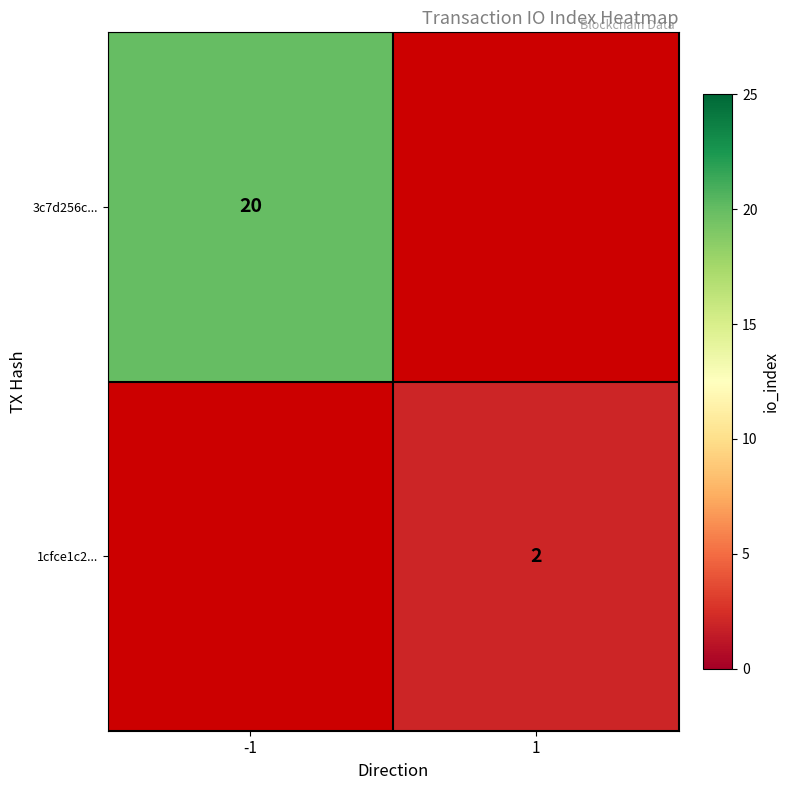

The 1cfce1c2... series shows 3 at 1. True or false?

False